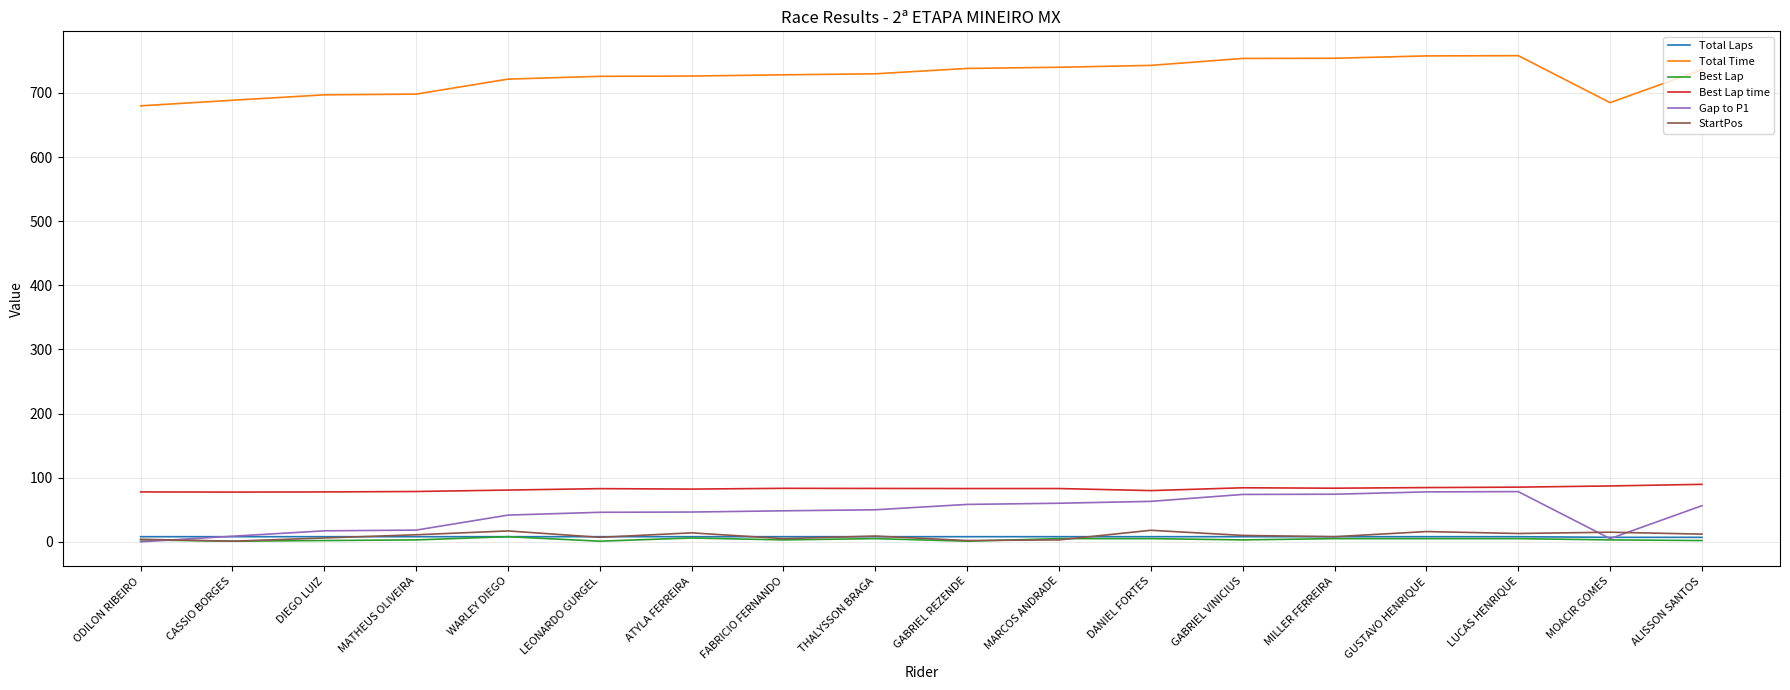

How many lines are shown in the chart?

6